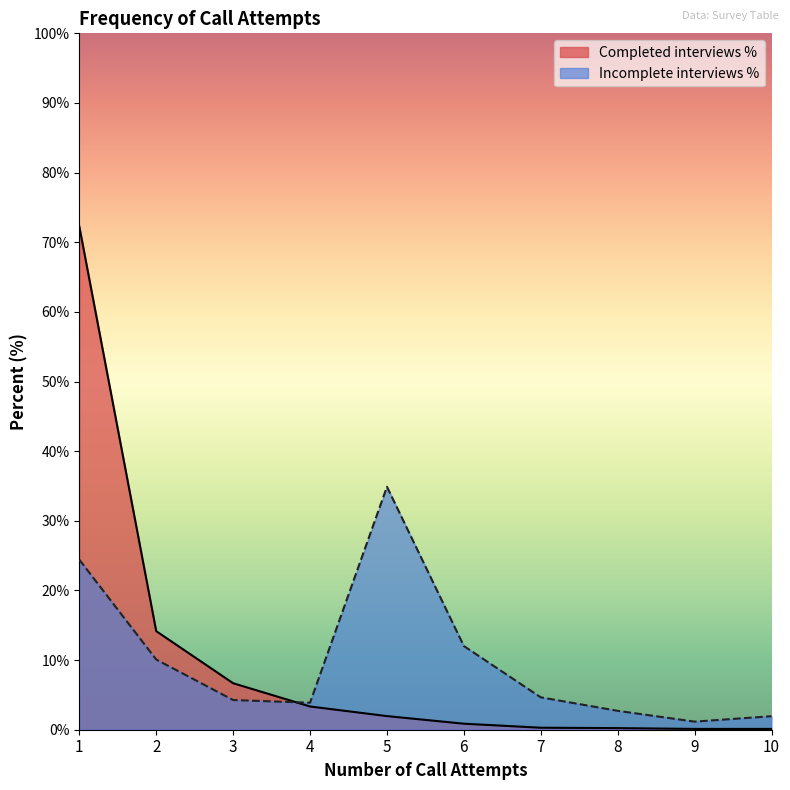

At which category is the sum across all series the highest?

1